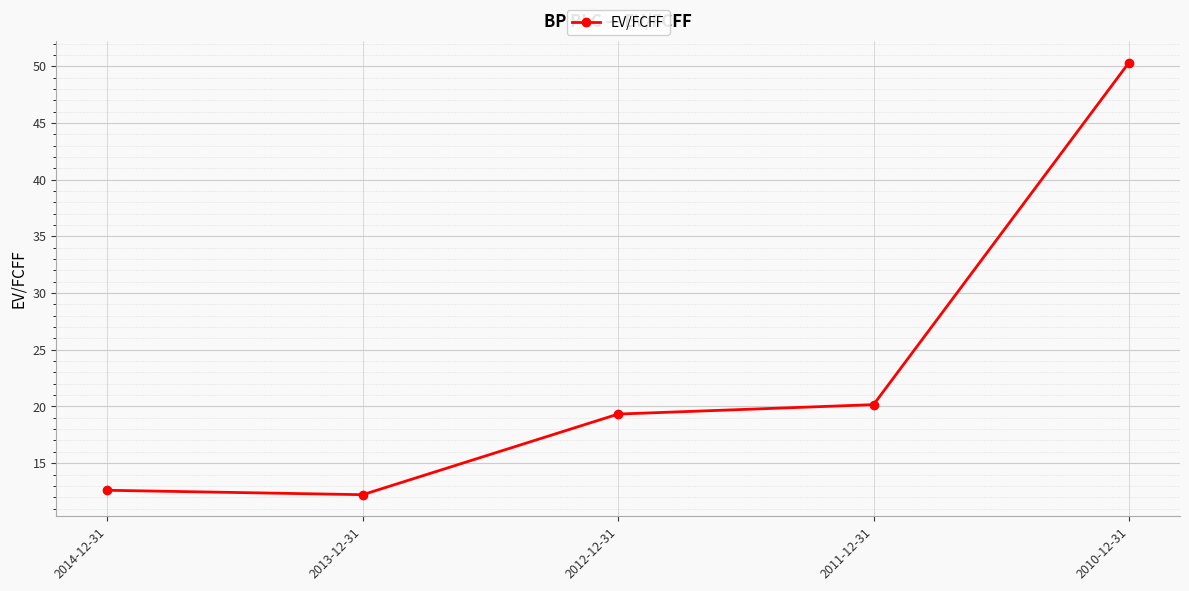

Reading right to left, list all the values displayed in this chart.

2010-12-31=50.3	2011-12-31=20.2	2012-12-31=19.3	2013-12-31=12.2	2014-12-31=12.6